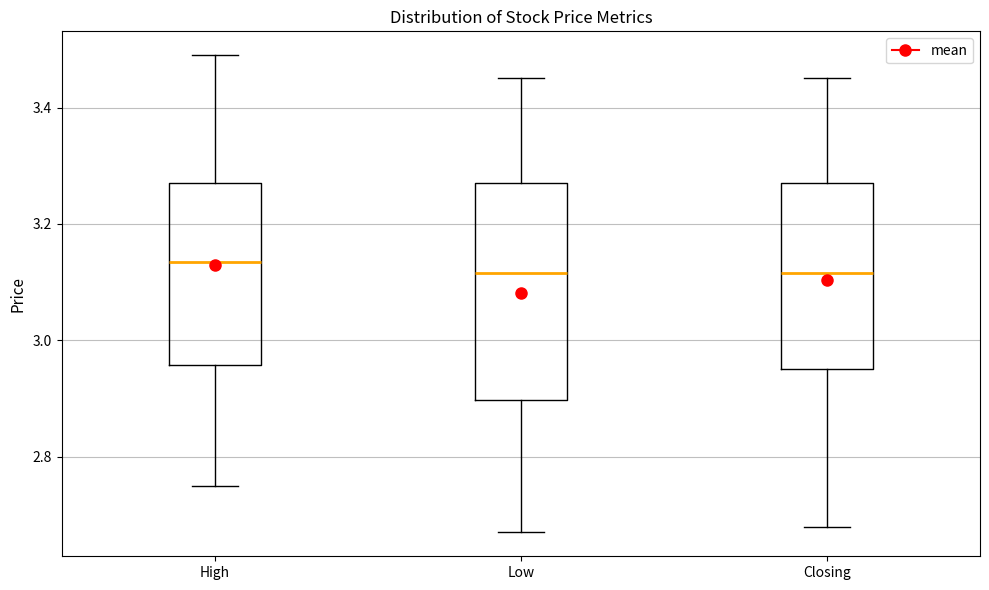

Comparing the boxes themselves (not the whiskers), which one is the tallest?

Low